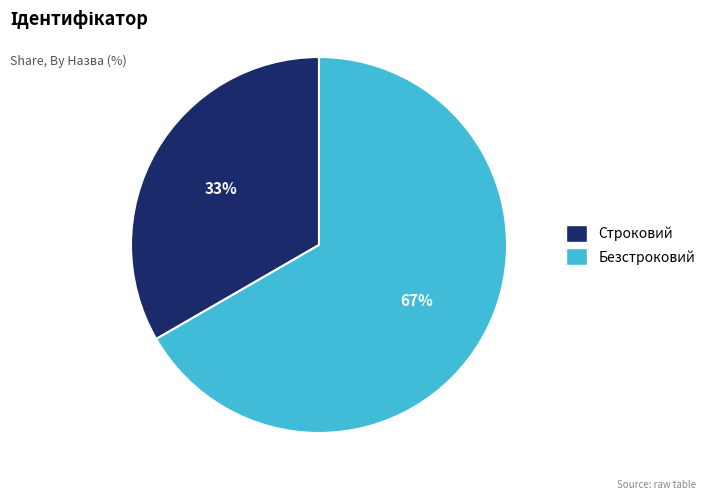

Which slice is the largest?

Безстроковий